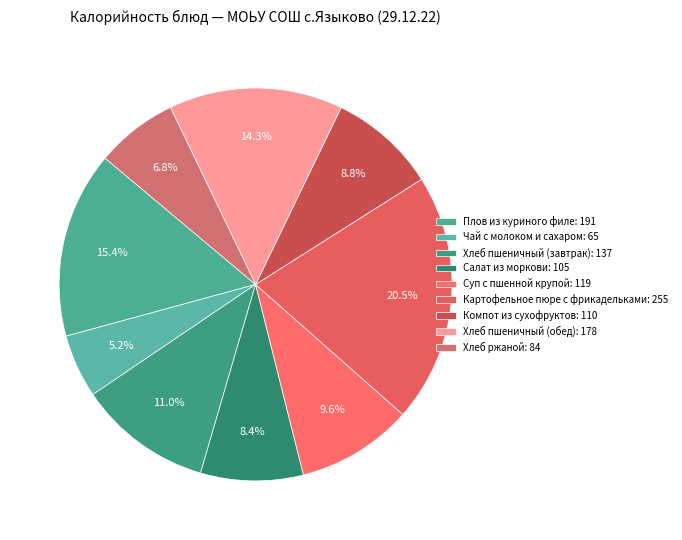

The Суп с пшенной крупой slice represents 10% of the pie. True or false?

True